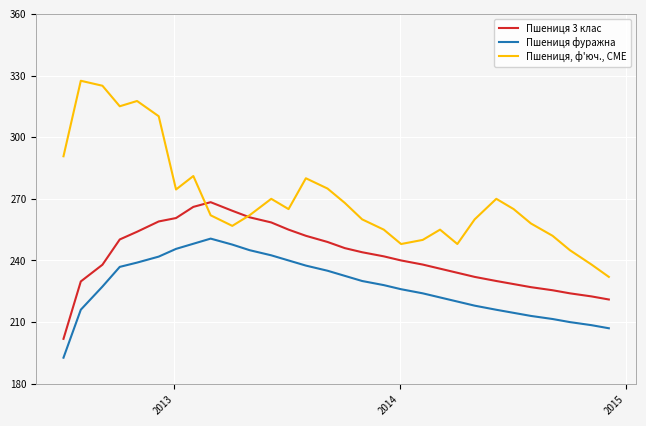

True or false: Пшениця фуражна and Пшениця 3 клас intersect in this chart.

False